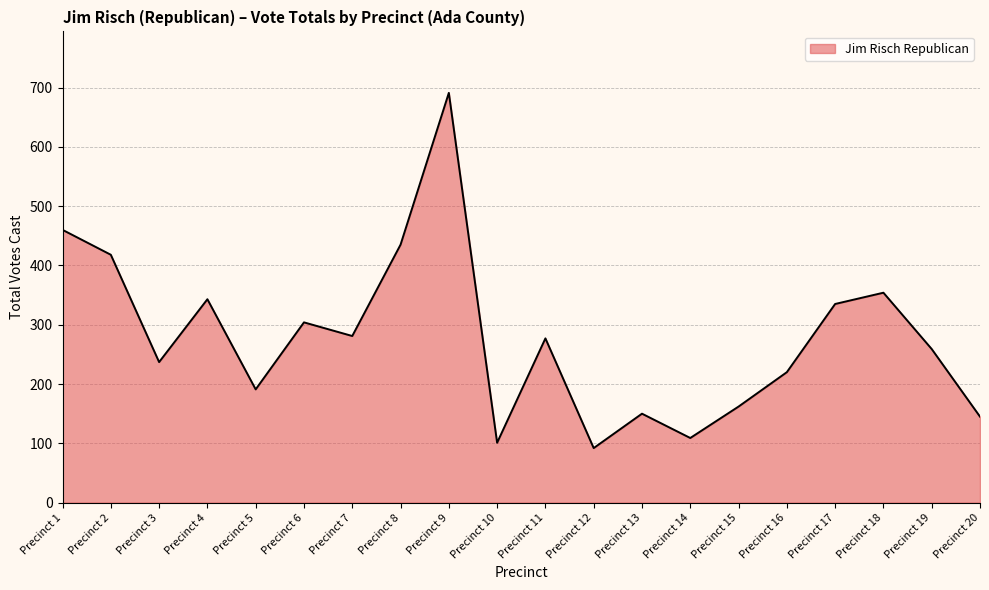

What is the minimum value shown in the chart?

92